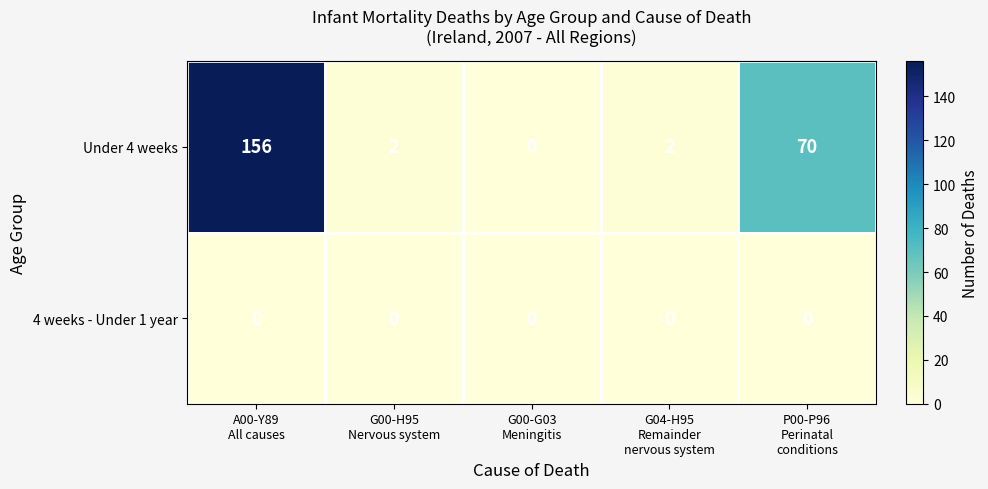

List the series in order of their peak value, lowest first.

4 weeks - Under 1 year, Under 4 weeks